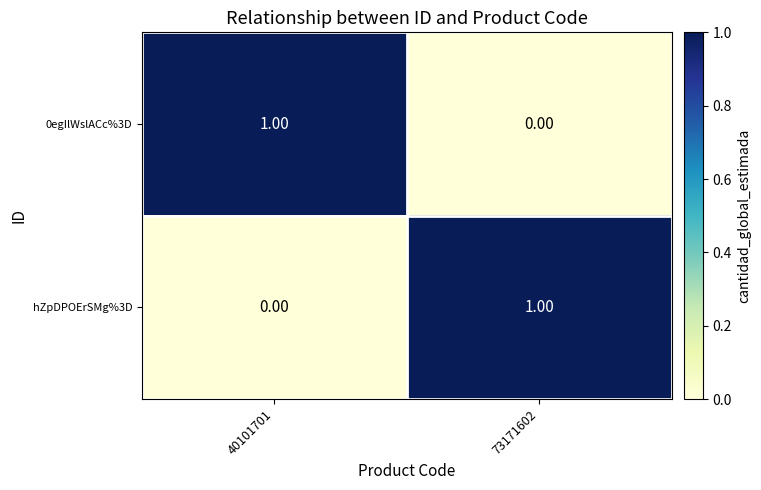

Rank the series at 40101701 from lowest to highest value.

hZpDPOErSMg%3D, 0egIlWslACc%3D